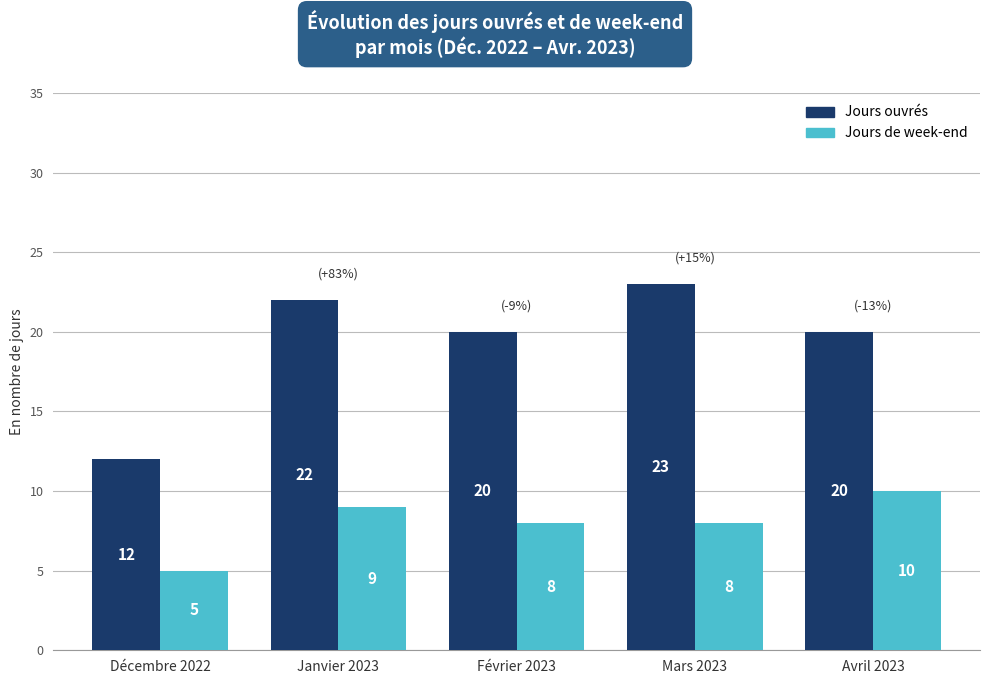

Is the value of Jours de week-end at Mars 2023 greater than the value of Jours ouvrés at Décembre 2022?

No